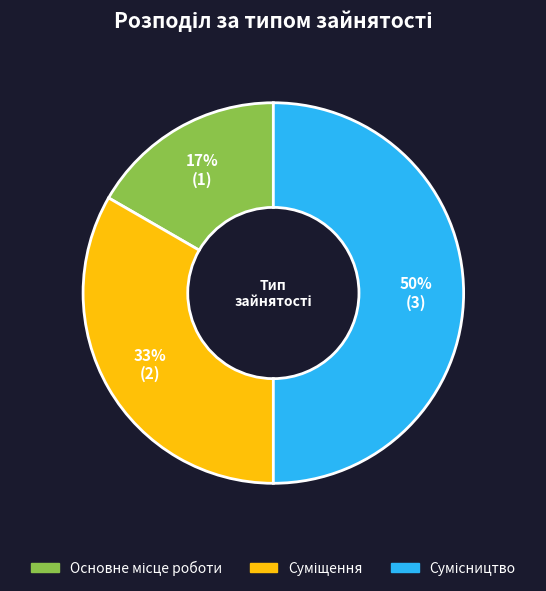

To the nearest percent, what is the average slice percentage?

33%